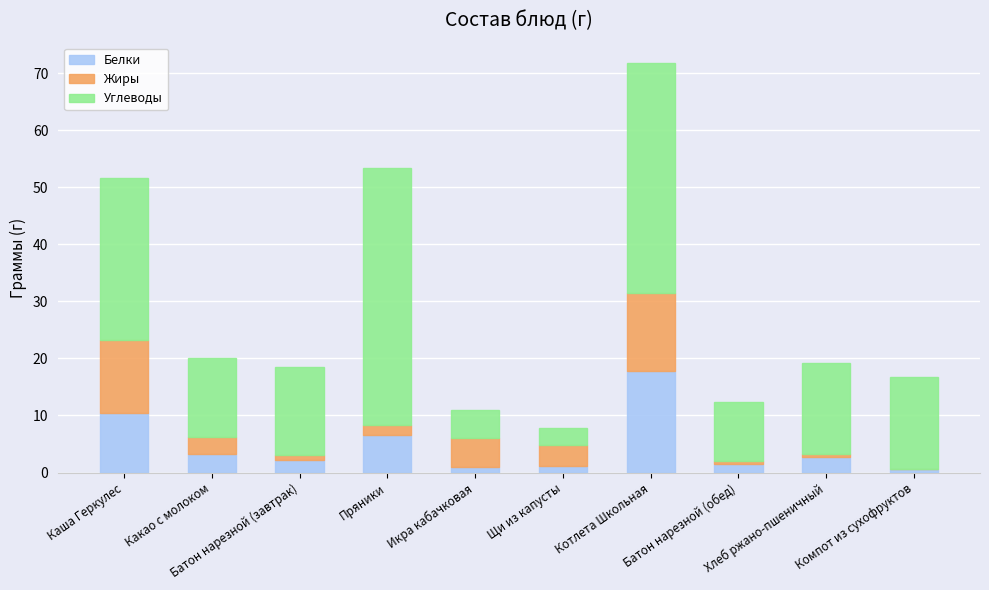

What is the highest value of the Белки series?

17.8